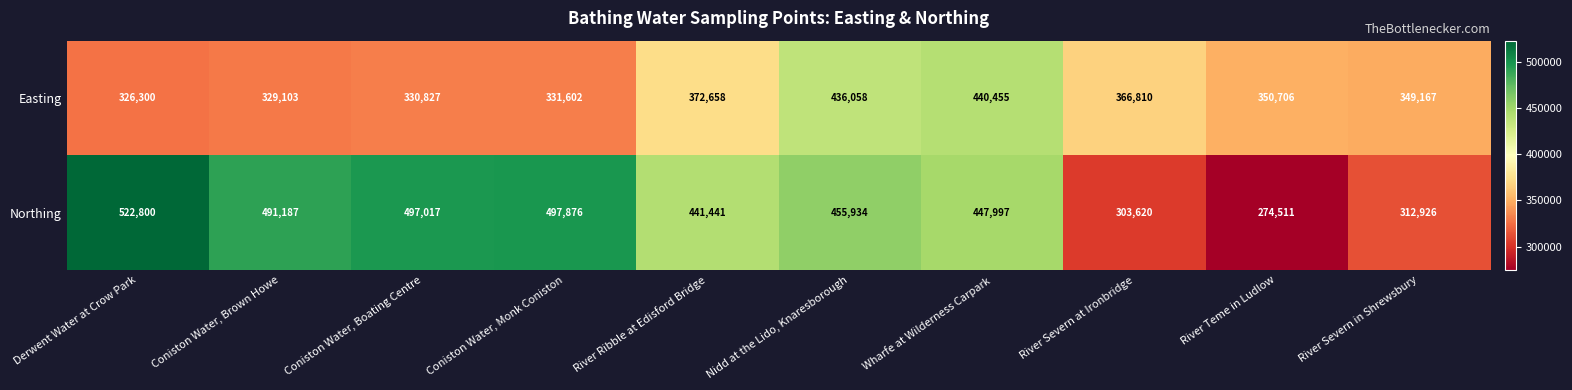

The value of Northing at River Severn in Shrewsbury is 312926. True or false?

True